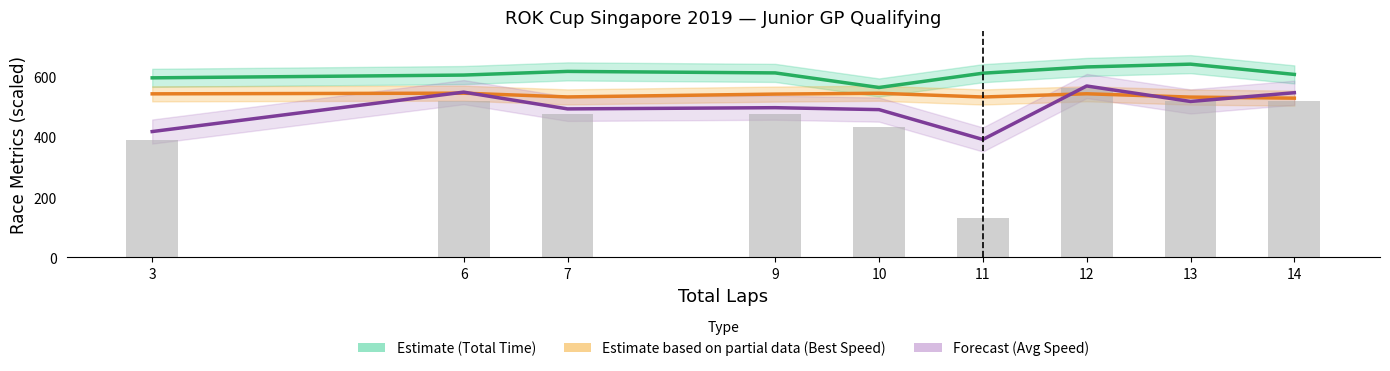

What is the total value across all series at 3?

1945.0